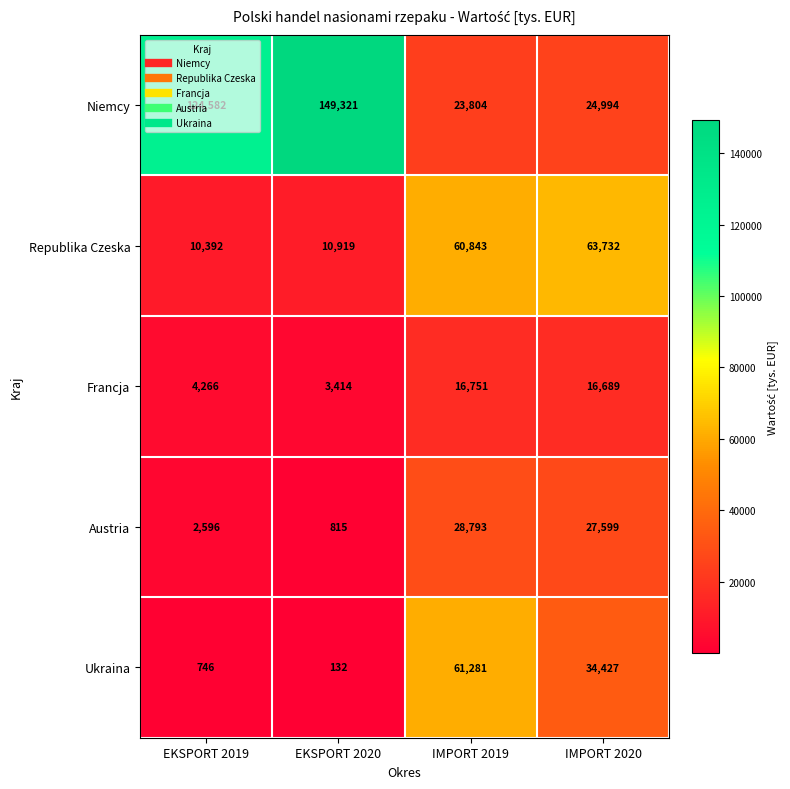

What is the lowest value of the Francja series?

3414